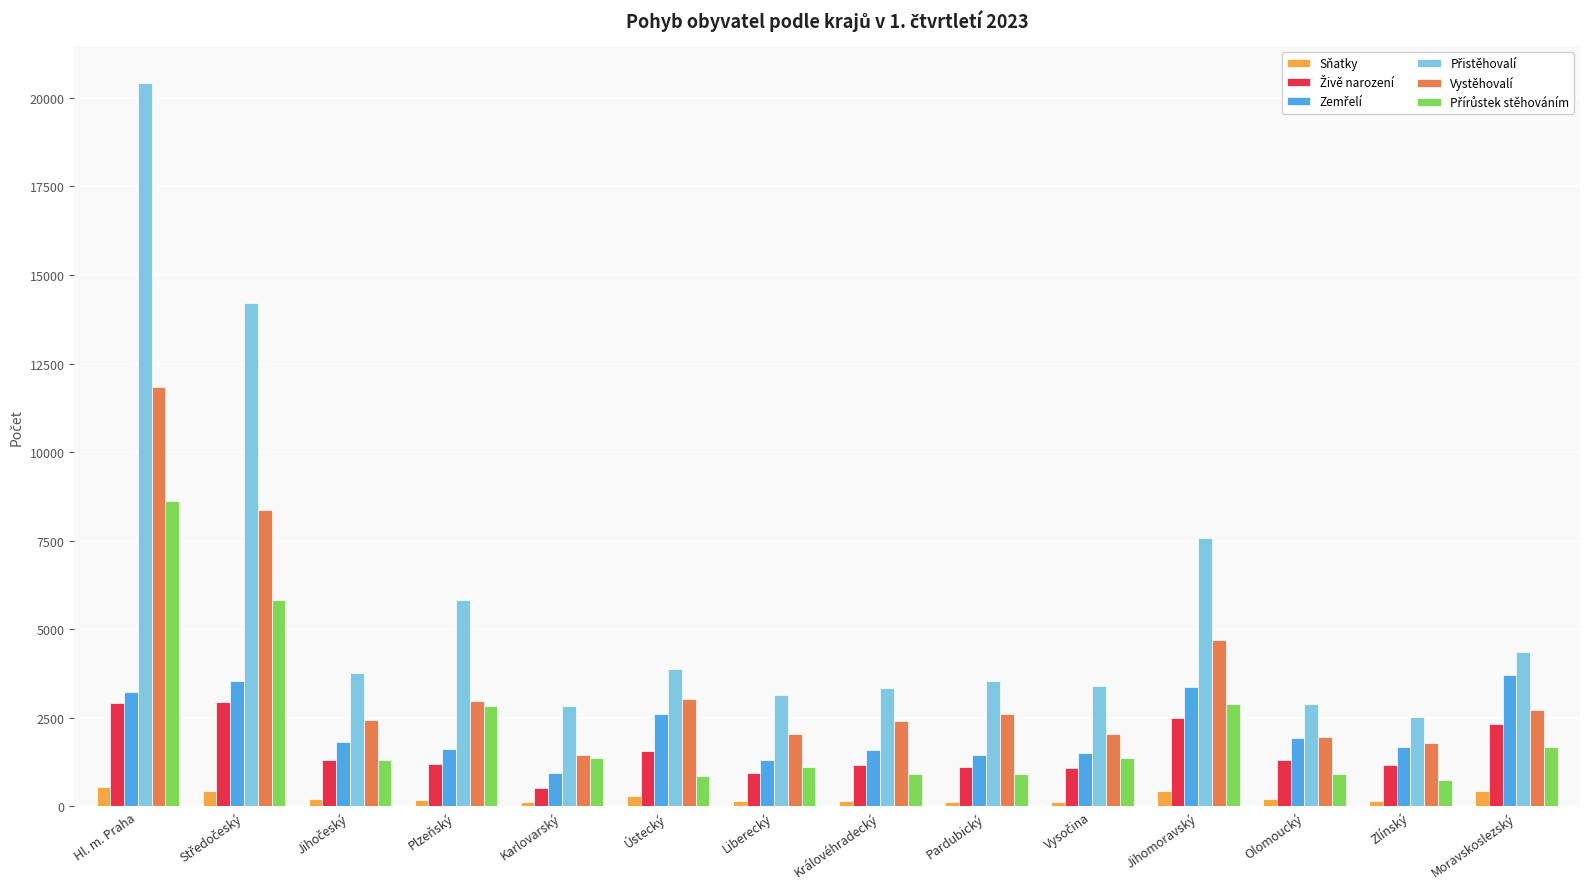

At which category is the sum across all series the highest?

Hl. m. Praha